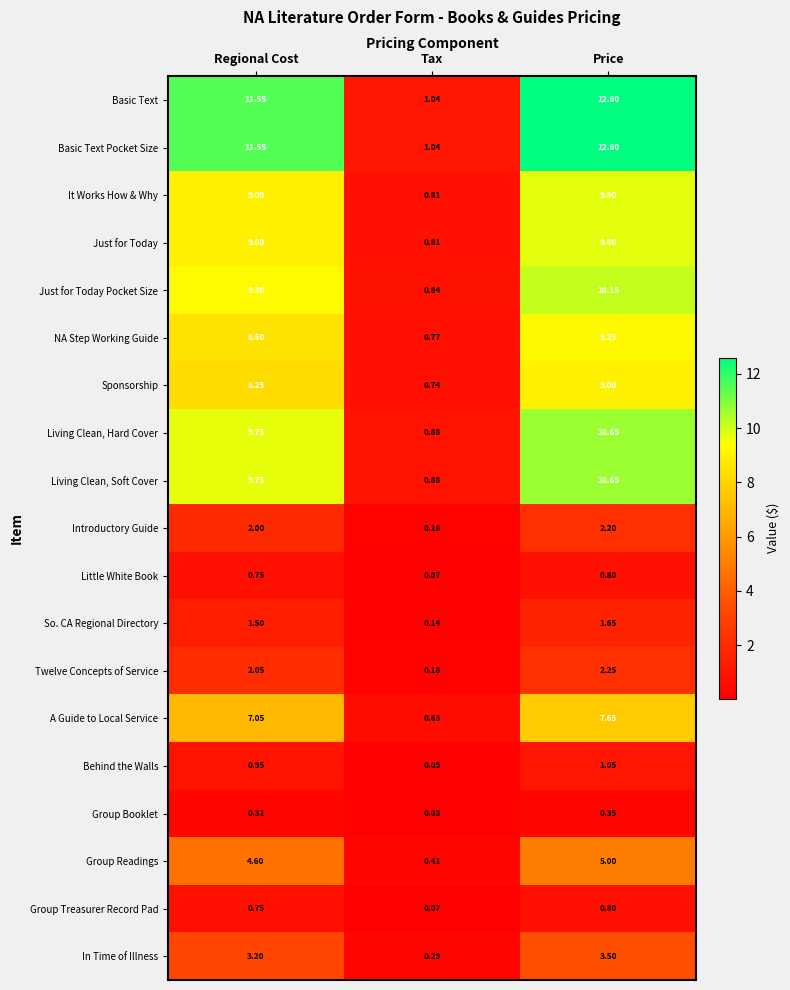

Which label corresponds to the largest value in the chart?

Price